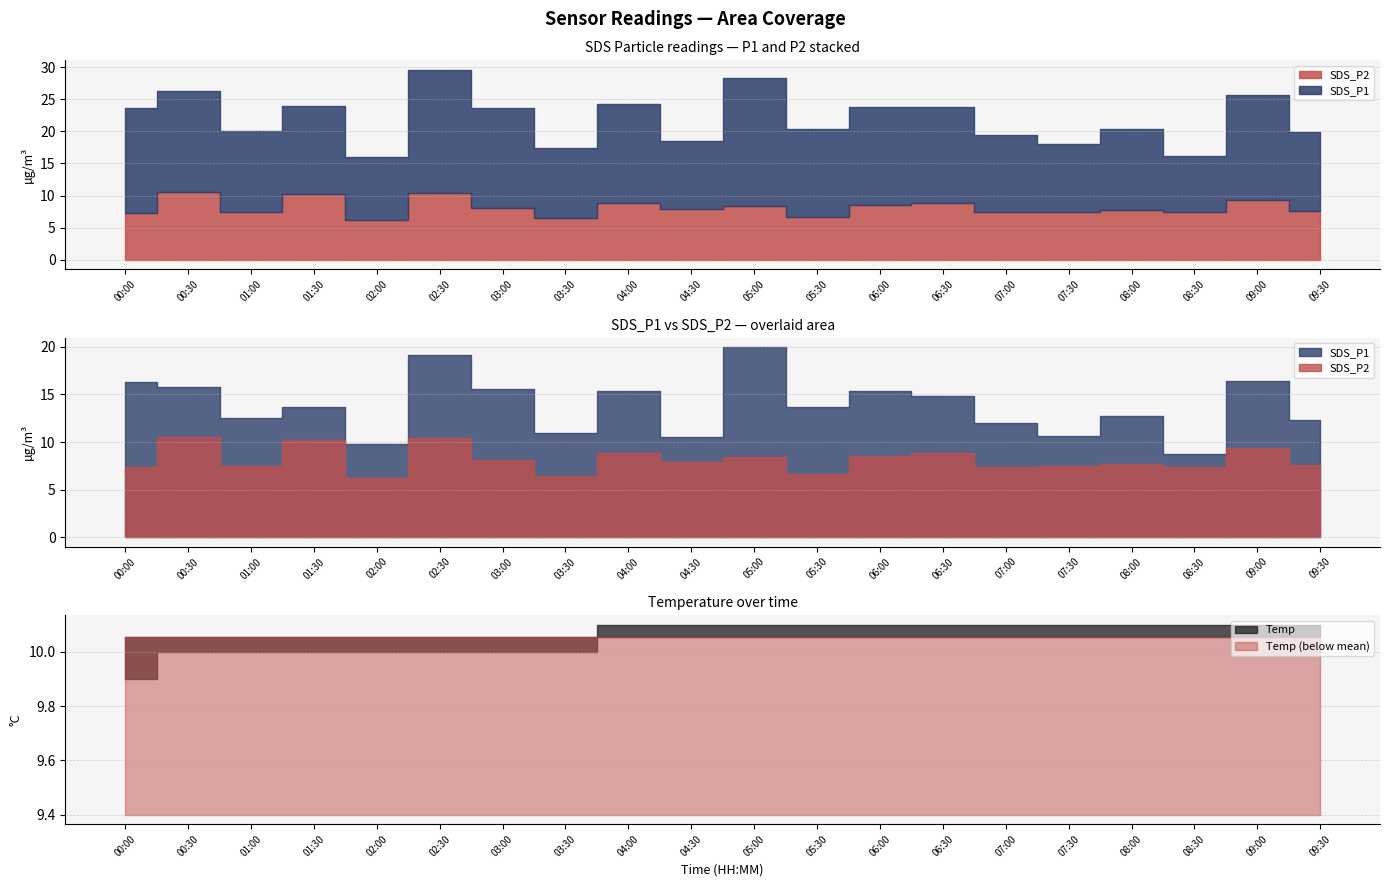

List the series in order of their overall mean, highest first.

SDS_P1, Temp, SDS_P2